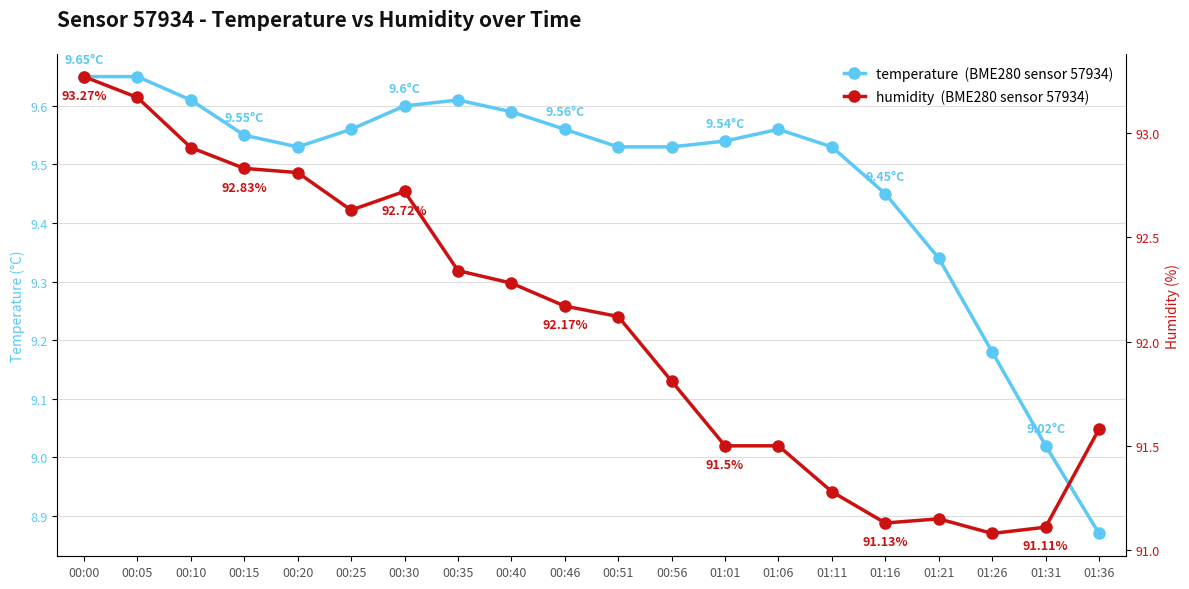

What position from the right is 01:11?

6